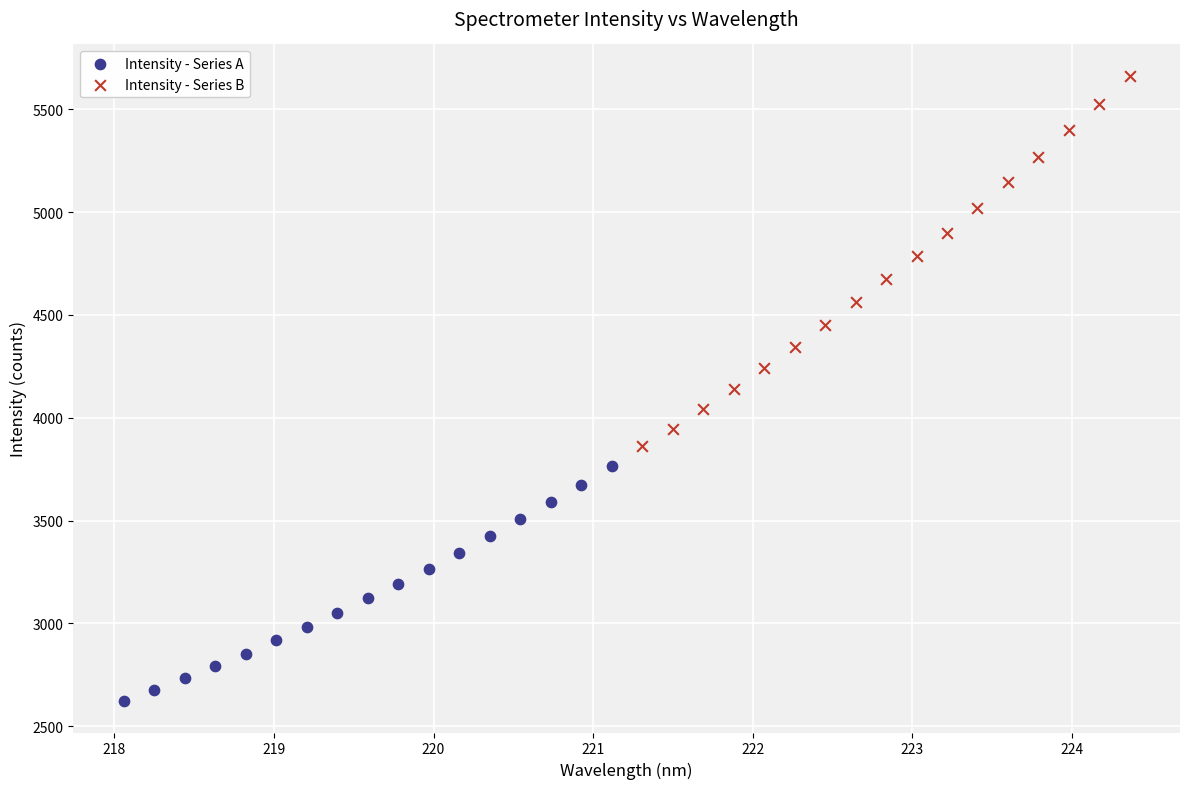

Which series has the widest spread of Y values?

Intensity - Series B